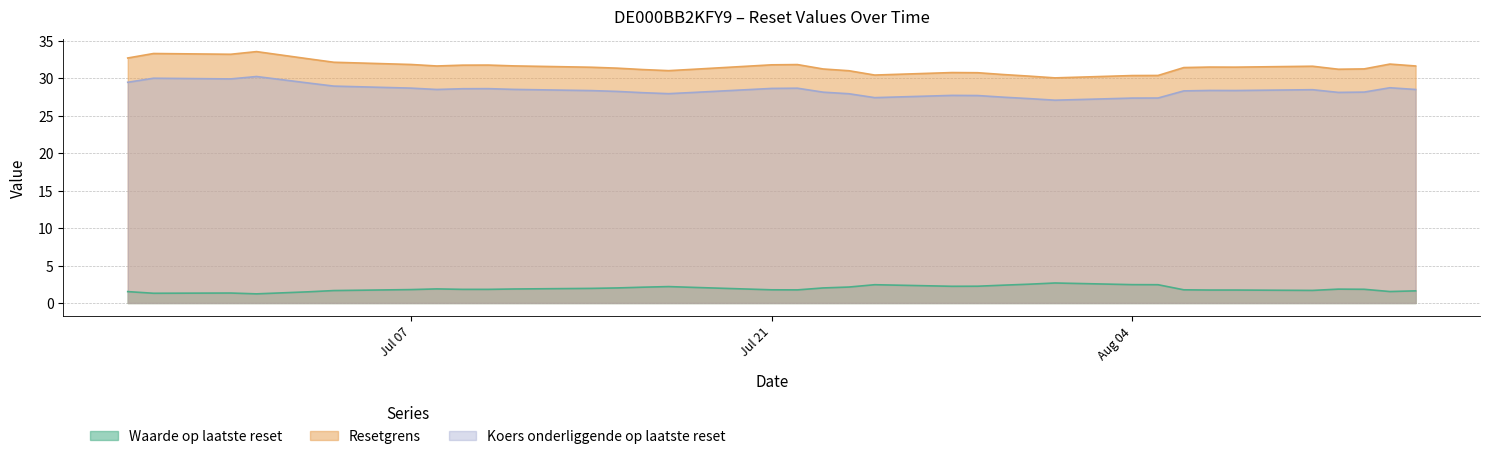

The value of Resetgrens at 2025-08-01 is 49.8. True or false?

False